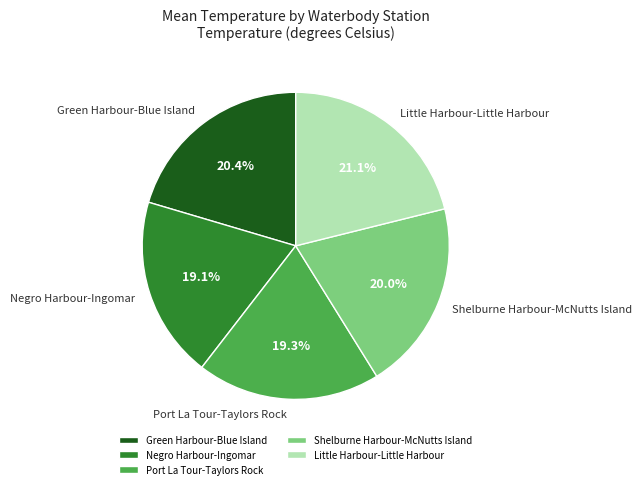

What is the ratio of the value at Negro Harbour-Ingomar to the value at Shelburne Harbour-McNutts Island?

1.0